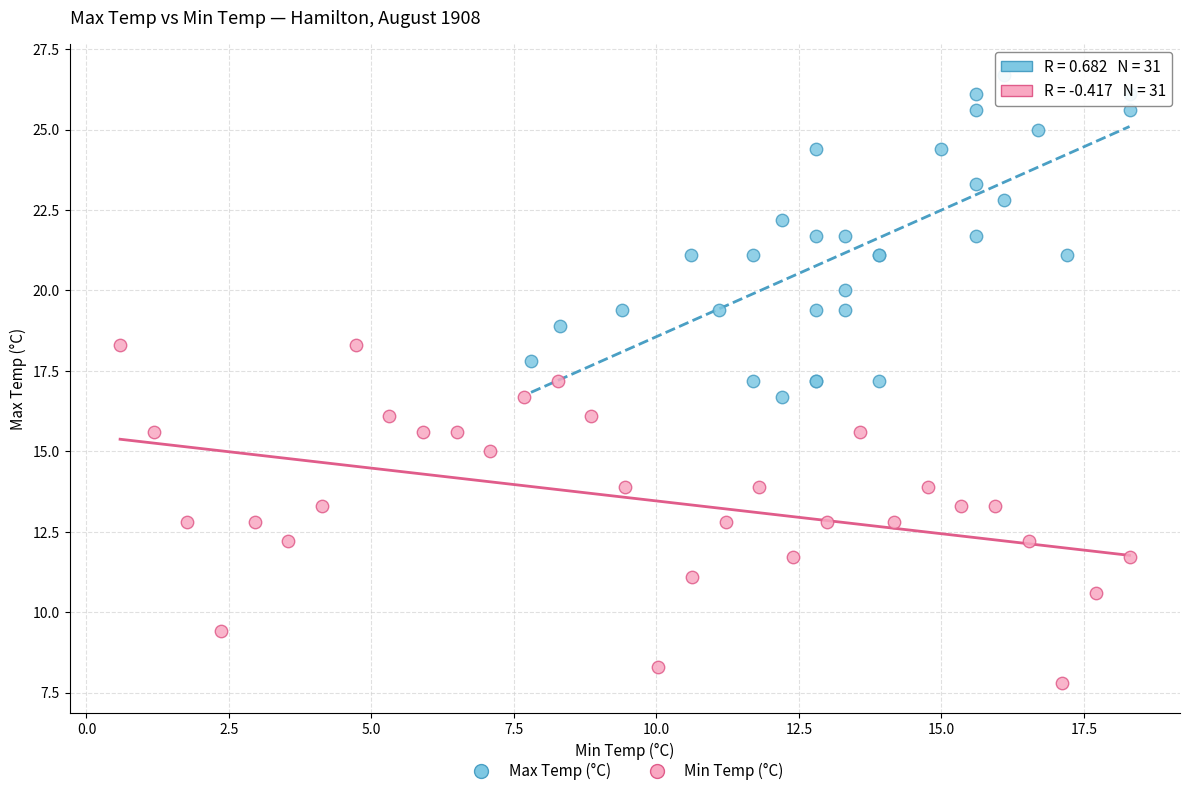

Which series reaches the maximum Y coordinate?

Max Temp (°C)